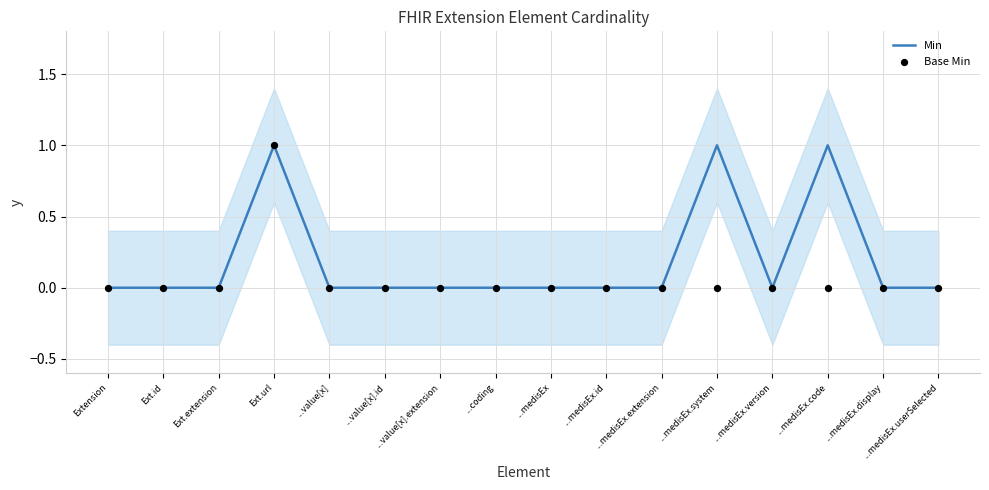

Which series has the largest total across all categories?

Min